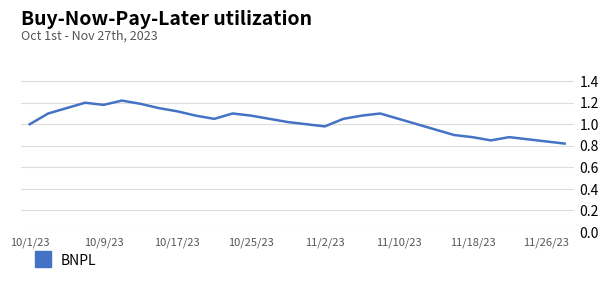

Is this an area chart (filled region under the line)?

No